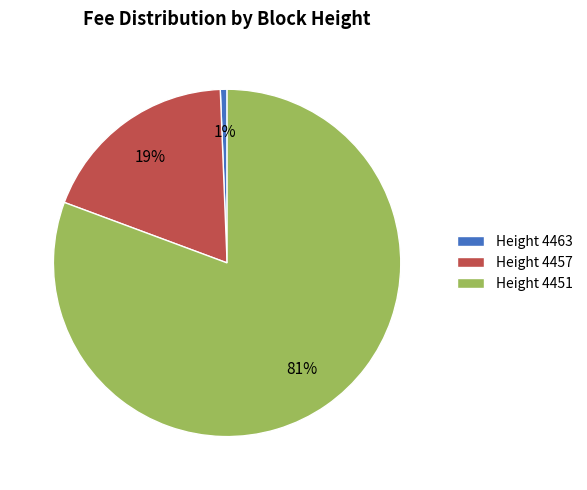

Between Height 4451 and Height 4463, which is larger?

Height 4451